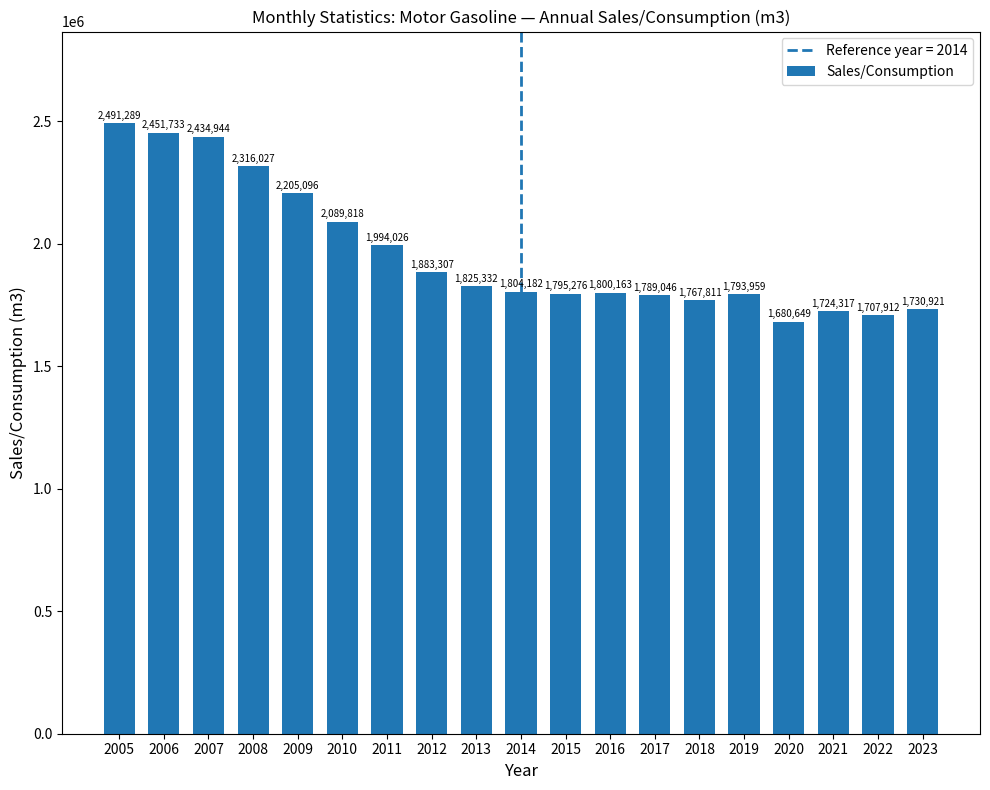

Reading right to left, extract all data points from this chart.

1730921	1707912	1724317	1680649	1793959	1767811	1789046	1800163	1795276	1804182	1825332	1883307	1994026	2089818	2205096	2316027	2434944	2451733	2491289